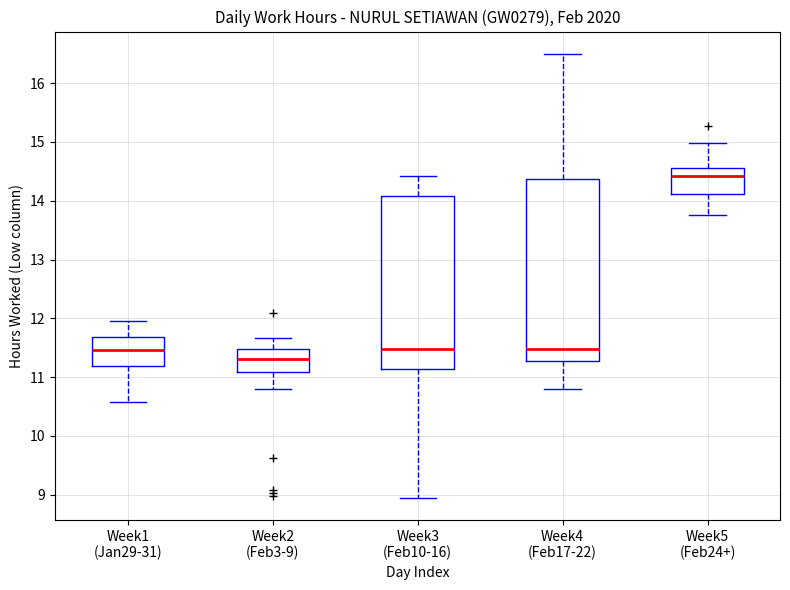

Reading left to right, transcribe this box plot: for each box, give where its median line is, the range the box spans, and where its two whiskers end, as read against the y-axis. The values are not printed on the chart, so give them approximately, as read against the axis.

Week1 (Jan29-31): median 11.5, box 11.2 to 11.7, whiskers 10.6 to 11.9
Week2 (Feb3-9): median 11.3, box 11.1 to 11.5, whiskers 10.8 to 11.7
Week3 (Feb10-16): median 11.5, box 11.1 to 14.1, whiskers 9.0 to 14.4
Week4 (Feb17-22): median 11.5, box 11.3 to 14.4, whiskers 10.8 to 16.5
Week5 (Feb24+): median 14.4, box 14.1 to 14.6, whiskers 13.8 to 15.0